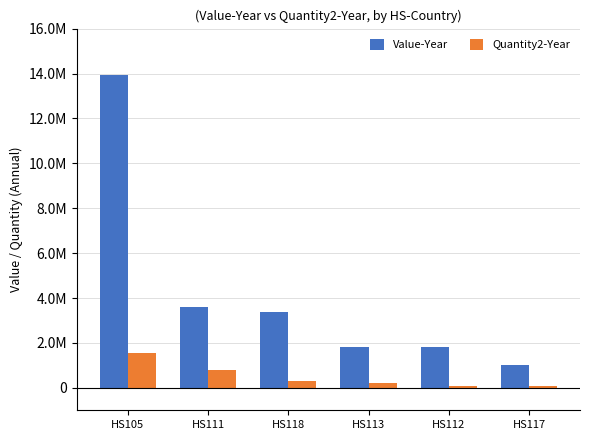

What is the sum of the Value-Year values at HS105 and HS112?

15758723